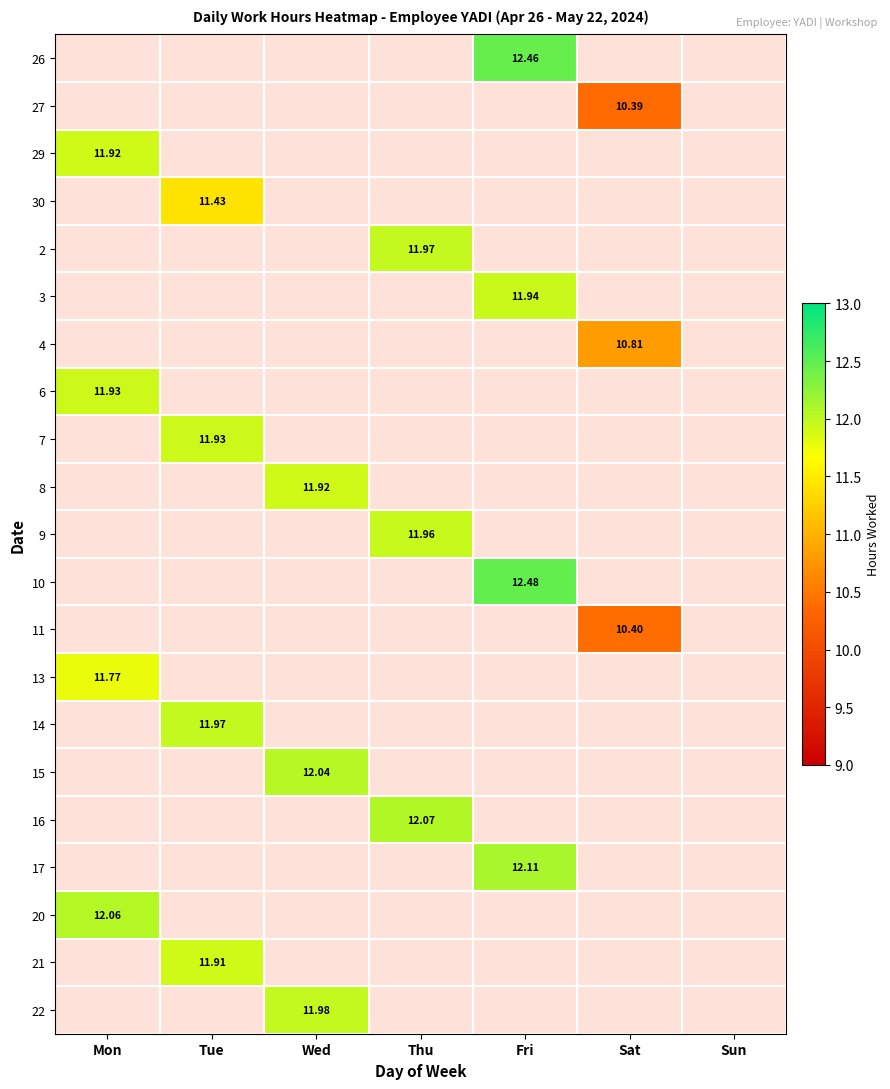

List the labels in order of 27 value, largest first.

Sat, Mon, Tue, Wed, Thu, Fri, Sun